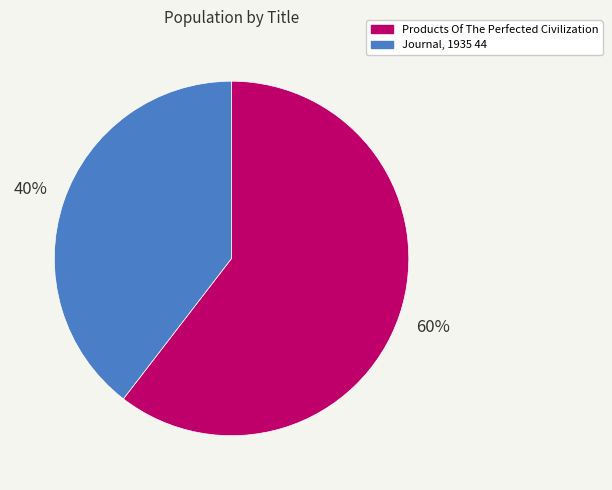

Combined, do Products Of The Perfected Civilization and Journal, 1935 44 account for over 50%?

Yes